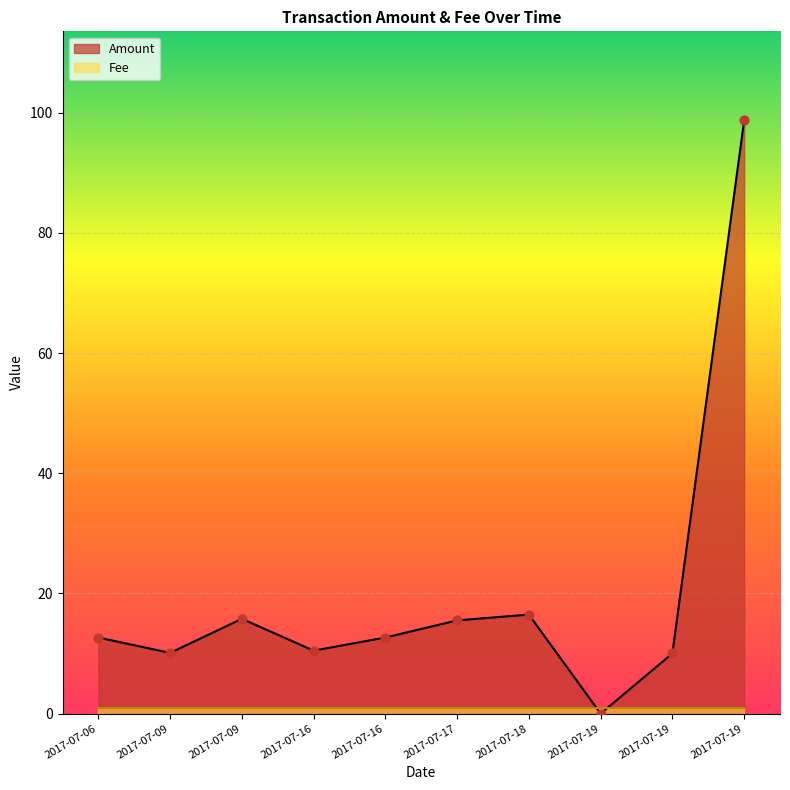

What is the change in value from 2017-07-09 to 2017-07-16?

+2.6